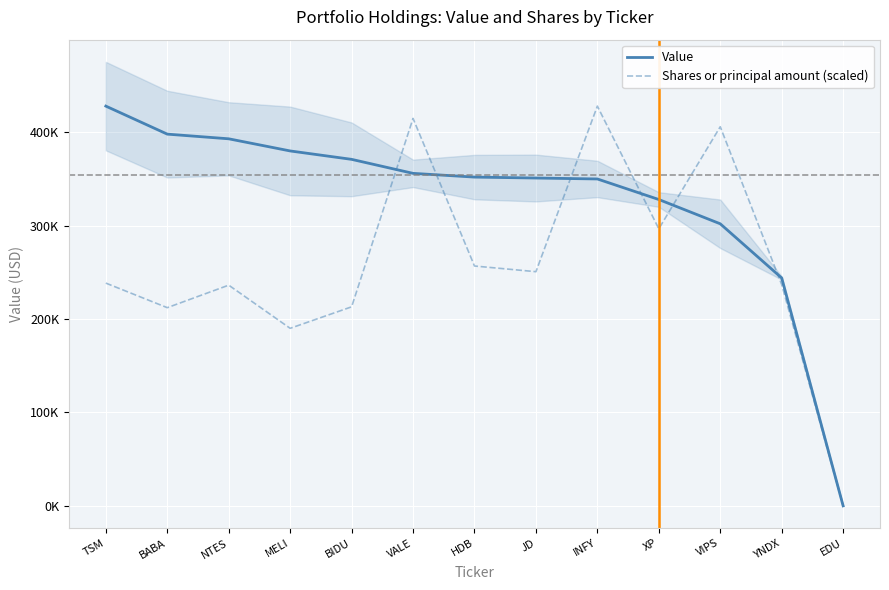

Which series changed the most between BABA and INFY?

Shares or principal amount (scaled)